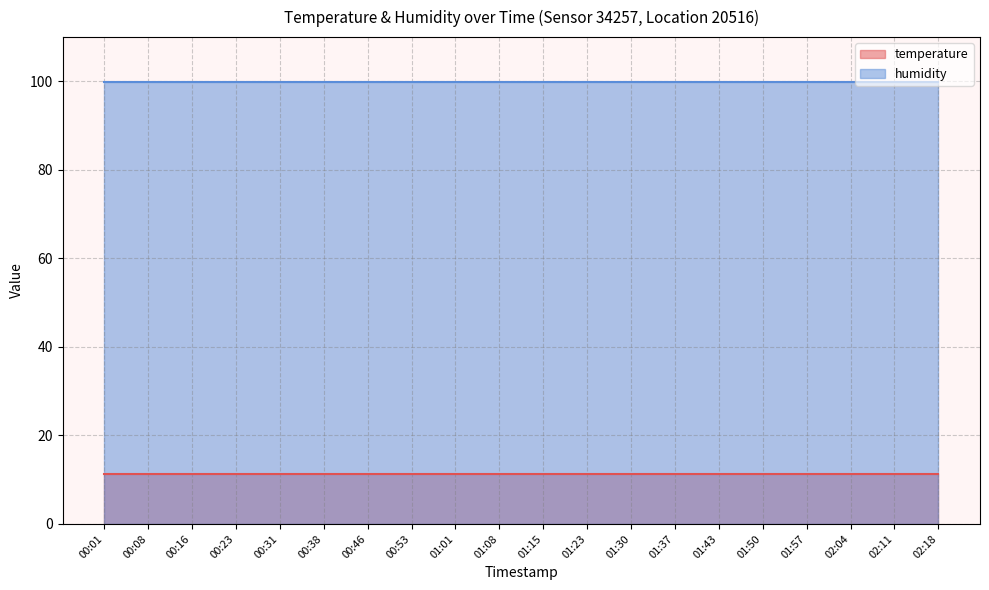

True or false: temperature and humidity intersect in this chart.

False